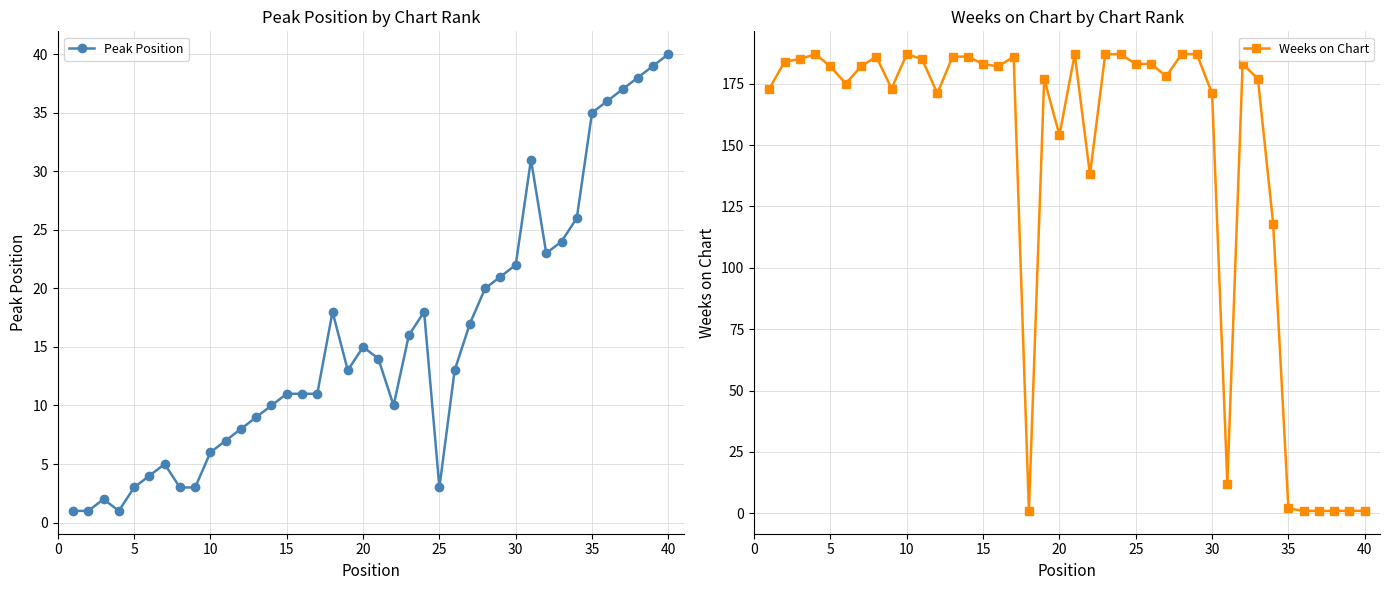

True or false: Peak Position and Weeks on Chart cross at least once.

True